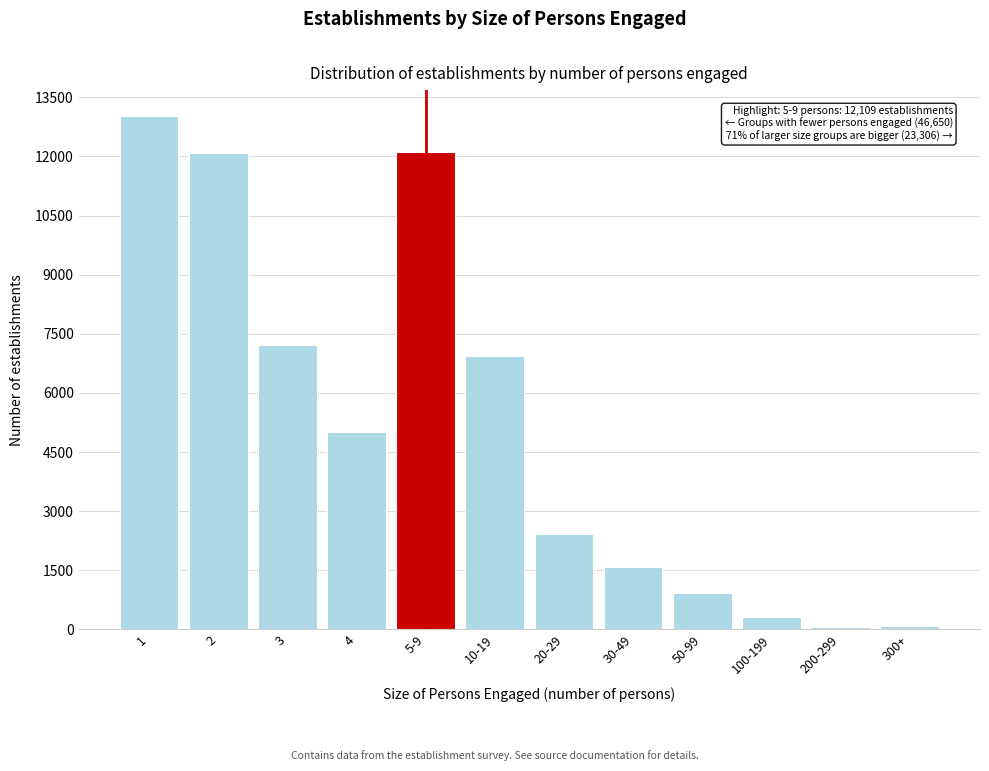

The chart shows a value of 62 at 200-299. True or false?

True